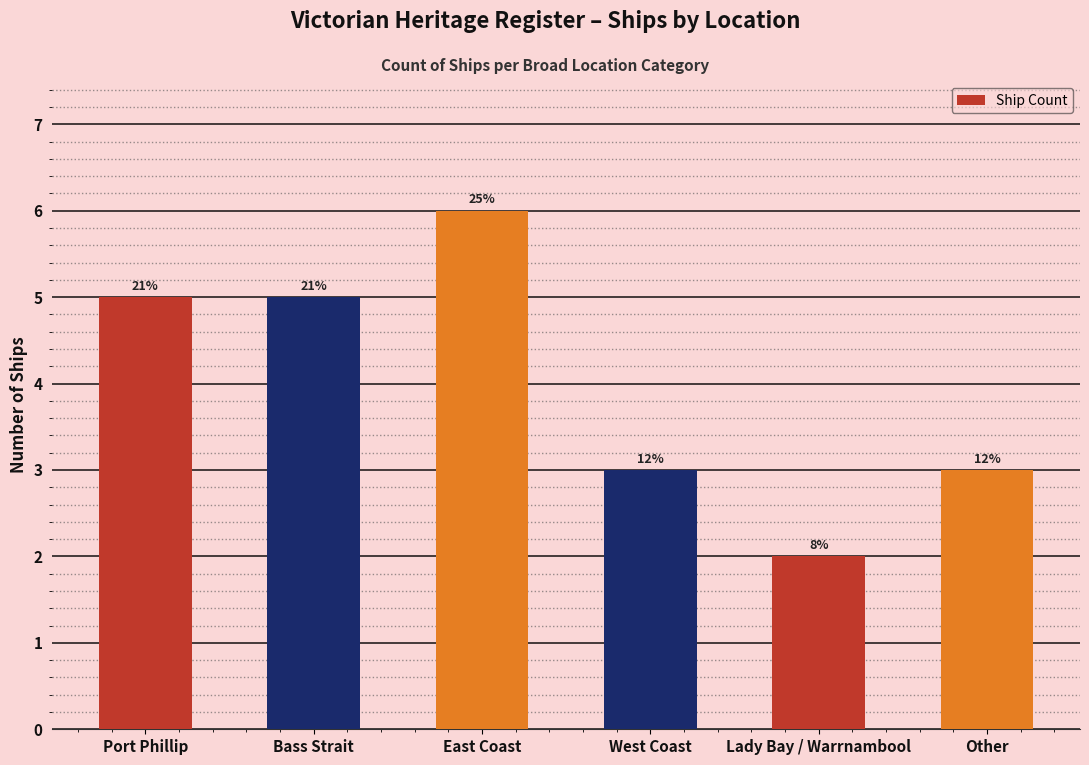

Which category has the highest value across all series?

East Coast